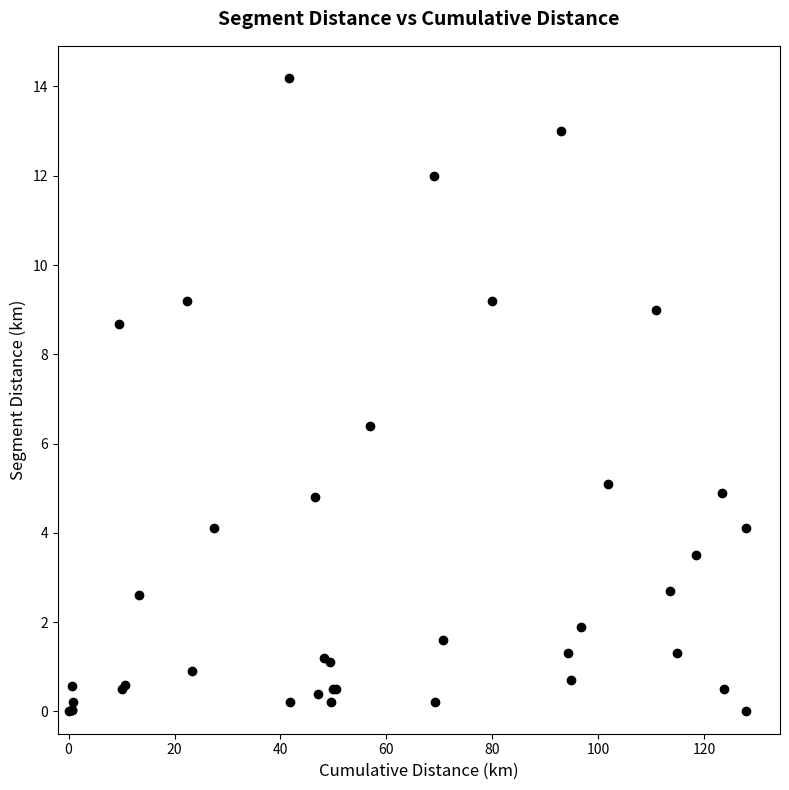

What Y value in the scatter plot is closest to 7?

6.4